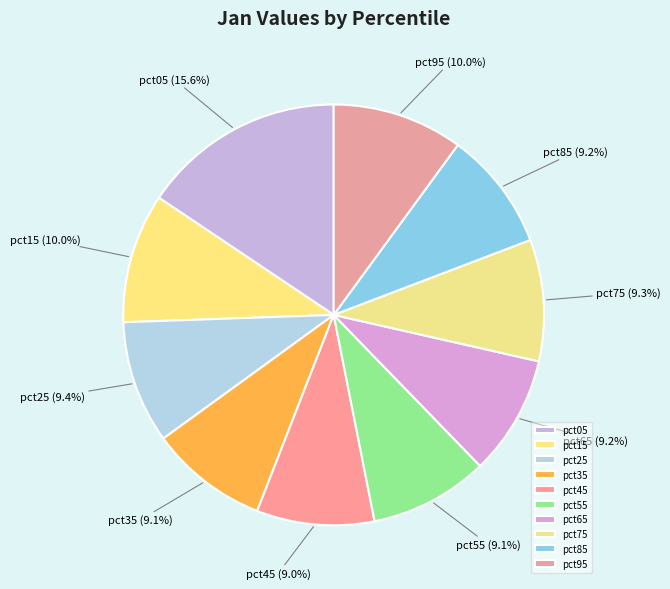

To the nearest percent, what portion does pct15 represent?

10%